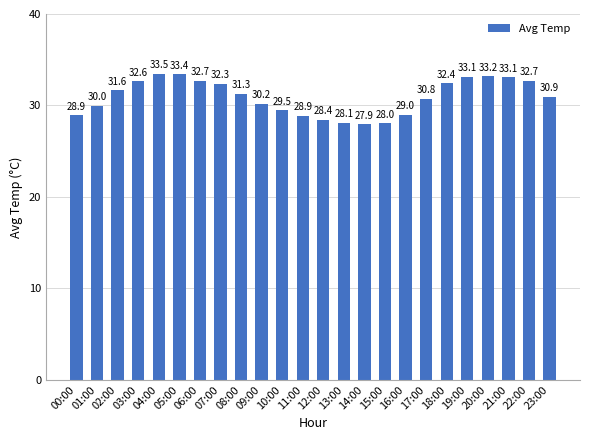

The value at 15:00 is 28.0. True or false?

True